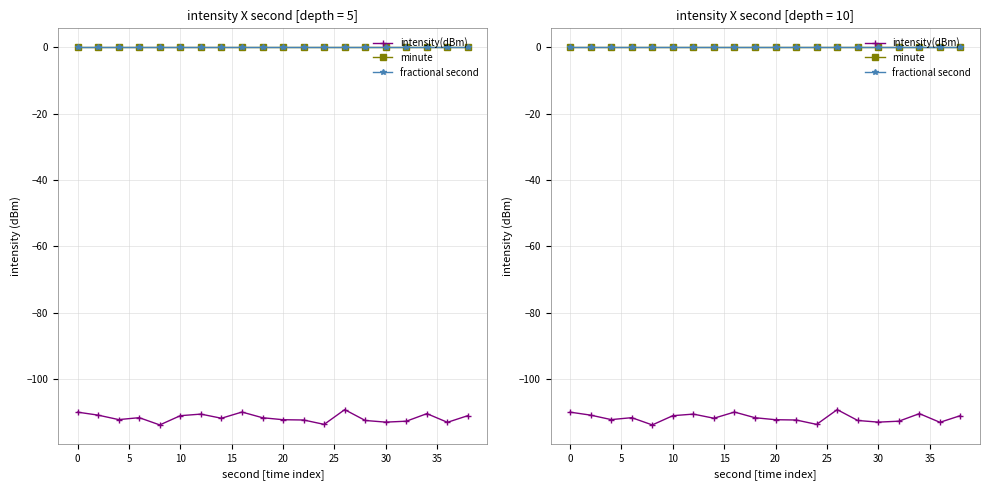

What are all the series names shown in the legend?

intensity(dBm), minute, fractional second